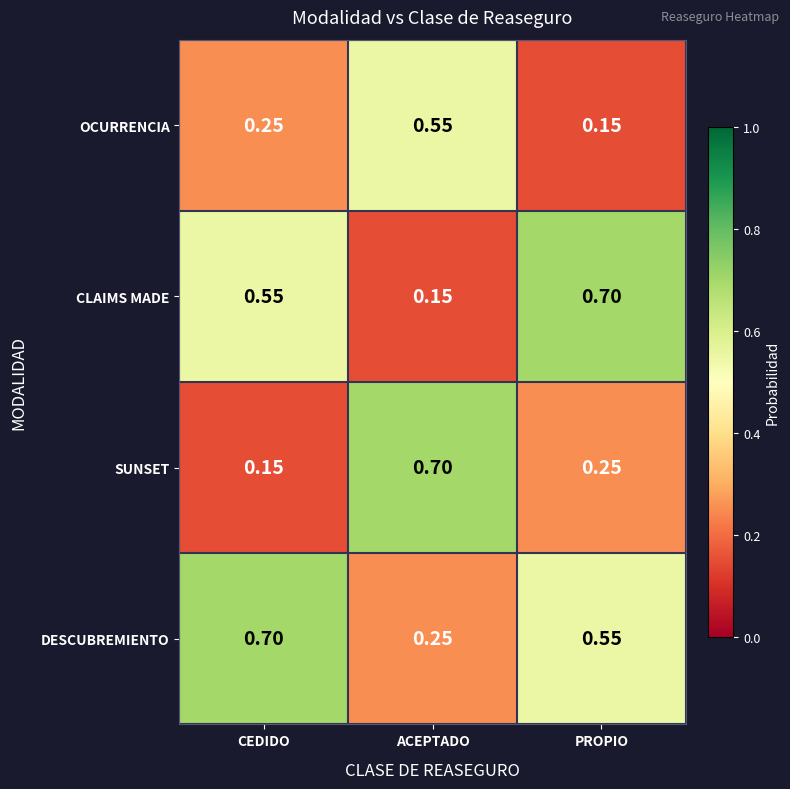

Where is DESCUBREMIENTO nearest to the value 0?

ACEPTADO